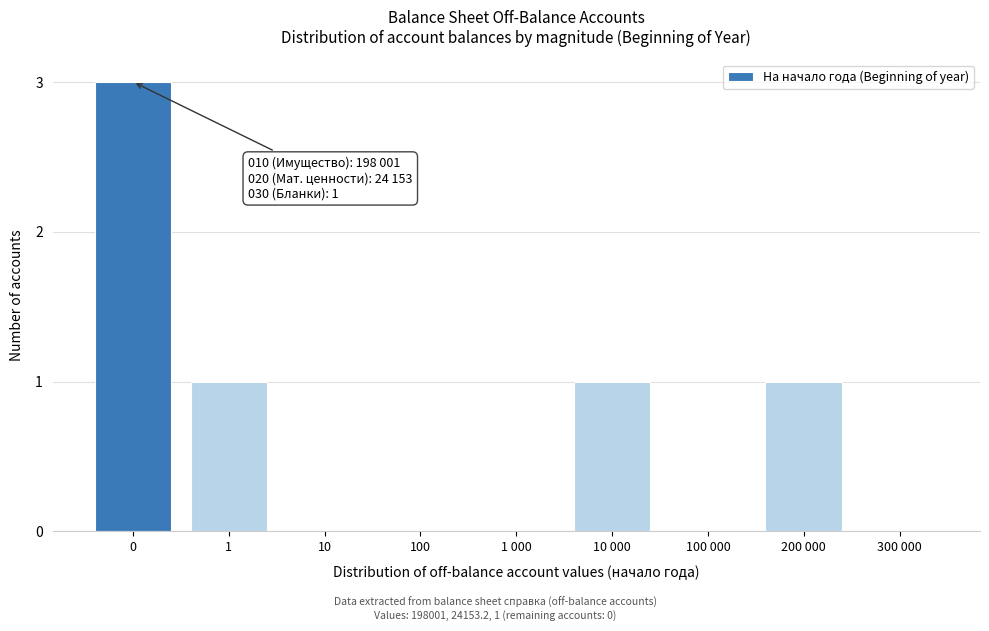

Reading left to right, transcribe all the data shown in this chart.

0=3	1=1	10=0	100=0	1 000=0	10 000=1	100 000=0	200 000=1	300 000=0